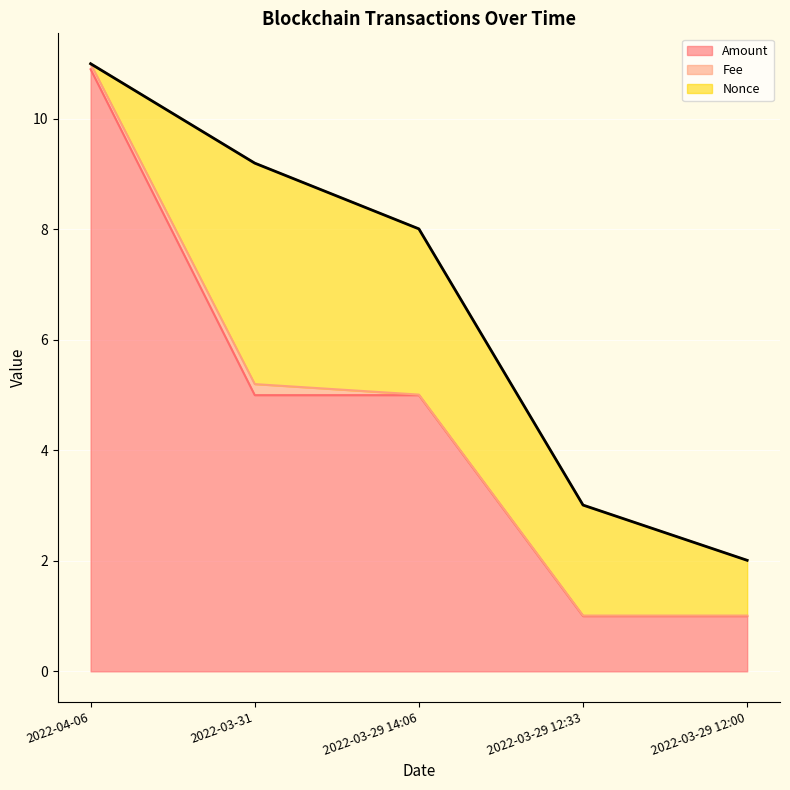

The Fee series shows 0.0 at 2022-03-29 14:06. True or false?

True